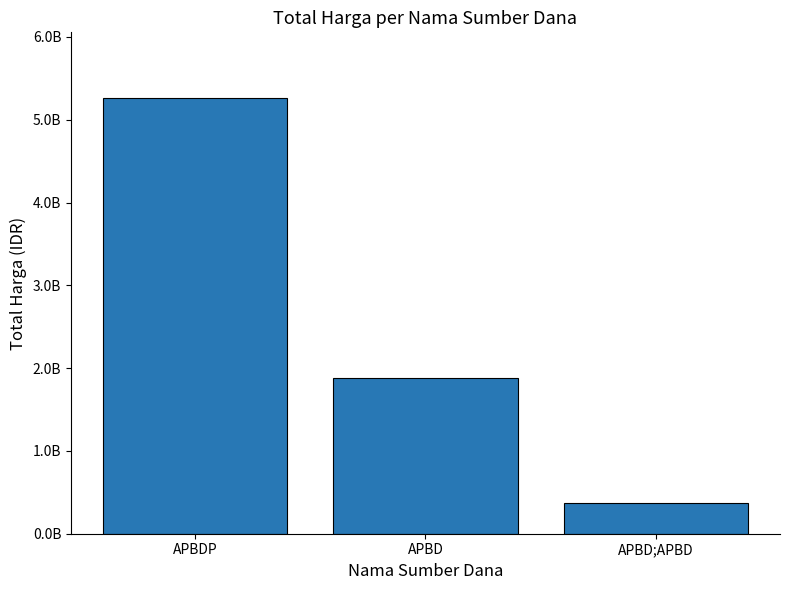

Reading right to left, transcribe all the data shown in this chart.

APBD;APBD=373404000	APBD=1878704345	APBDP=5266388740